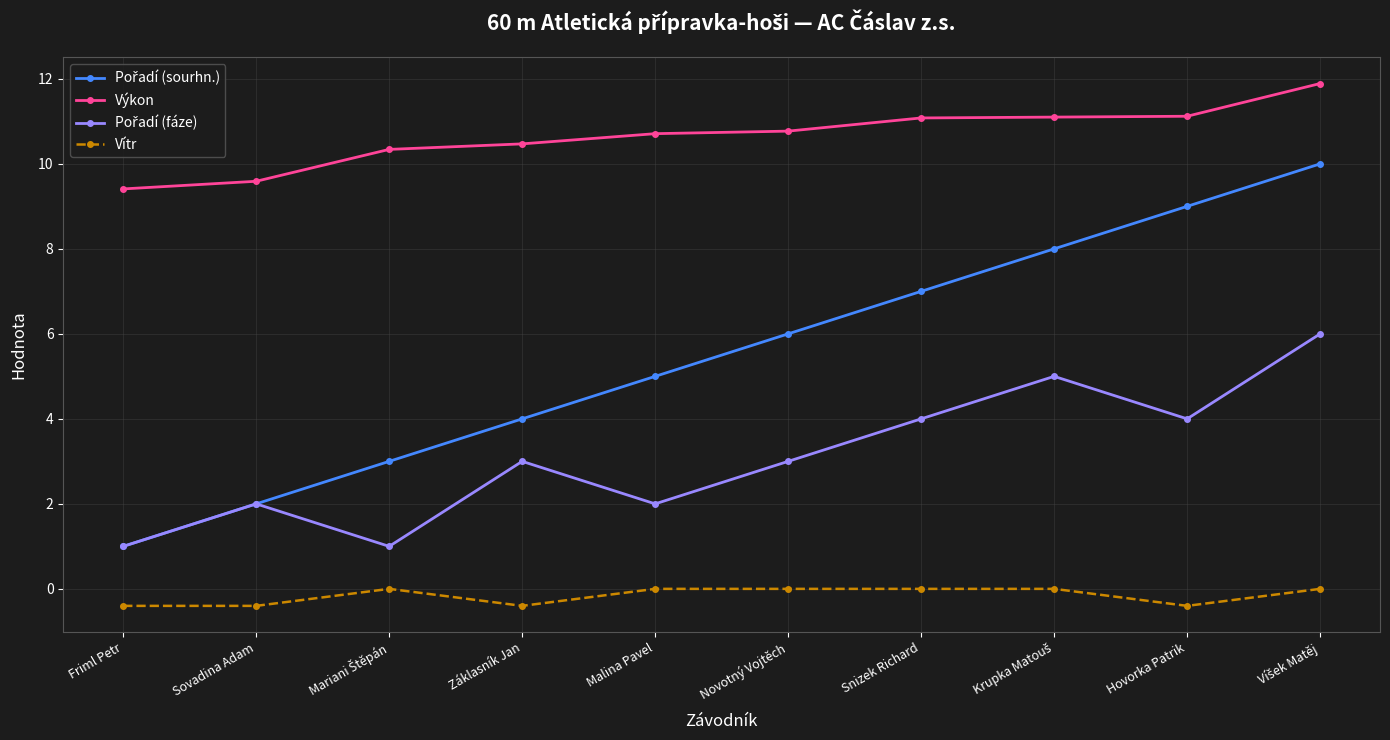

What is the label of the 6th point from the right?

Malina Pavel